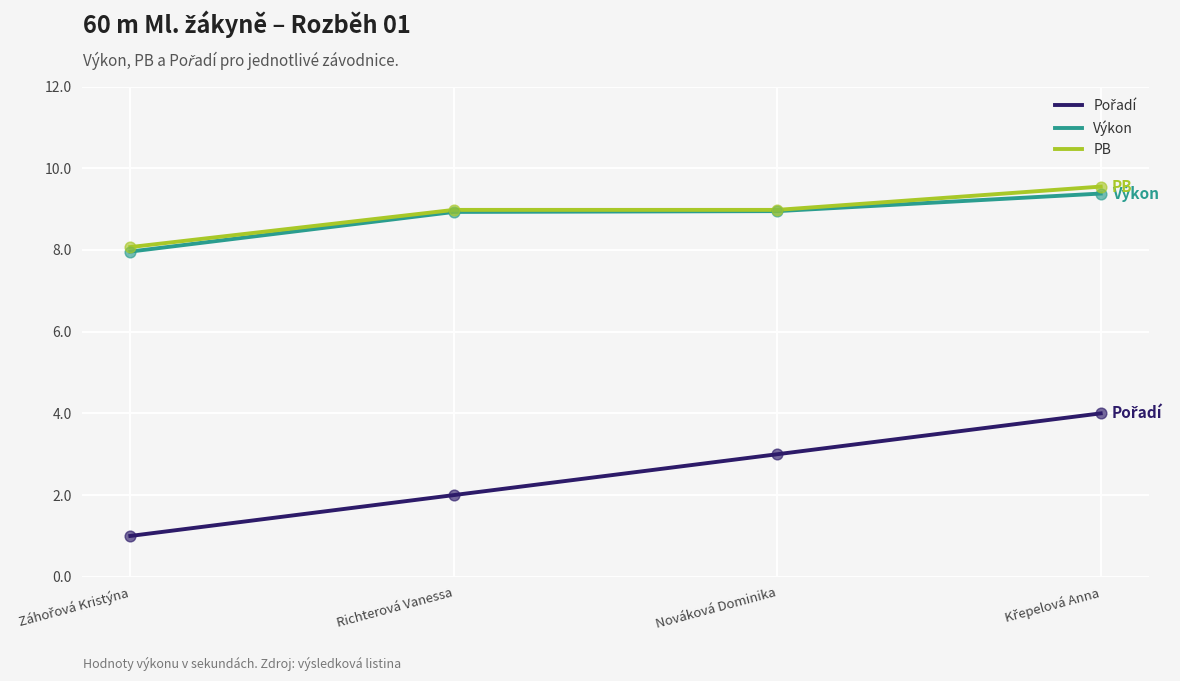

What is the spread (max minus min) of values at Richterová Vanessa?

7.0